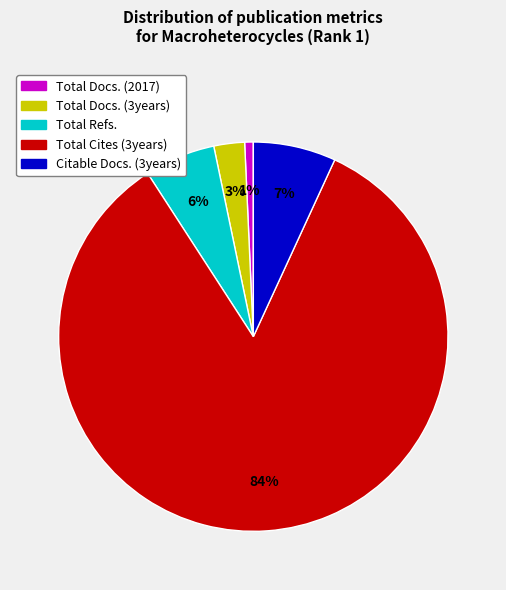

What is the smallest slice in the pie chart?

Total Docs. (2017)